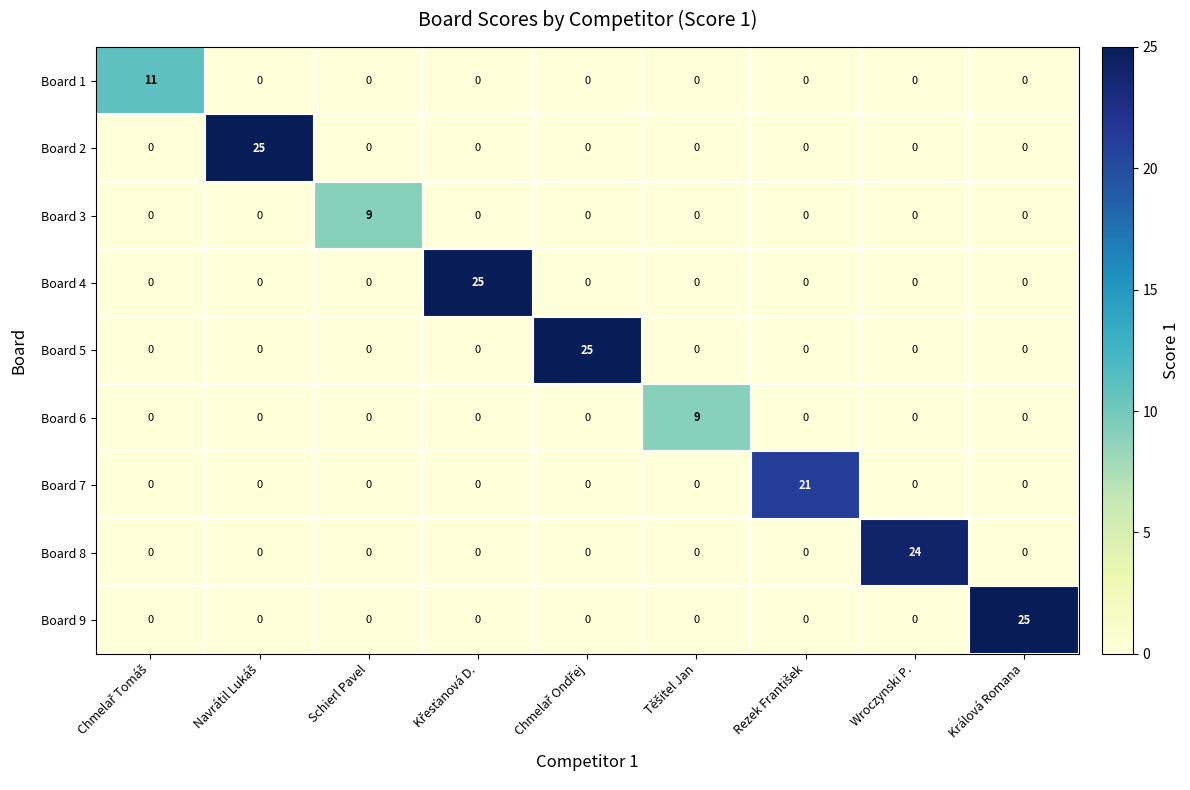

What is the difference between the highest and lowest values at Wroczynski P.?

24